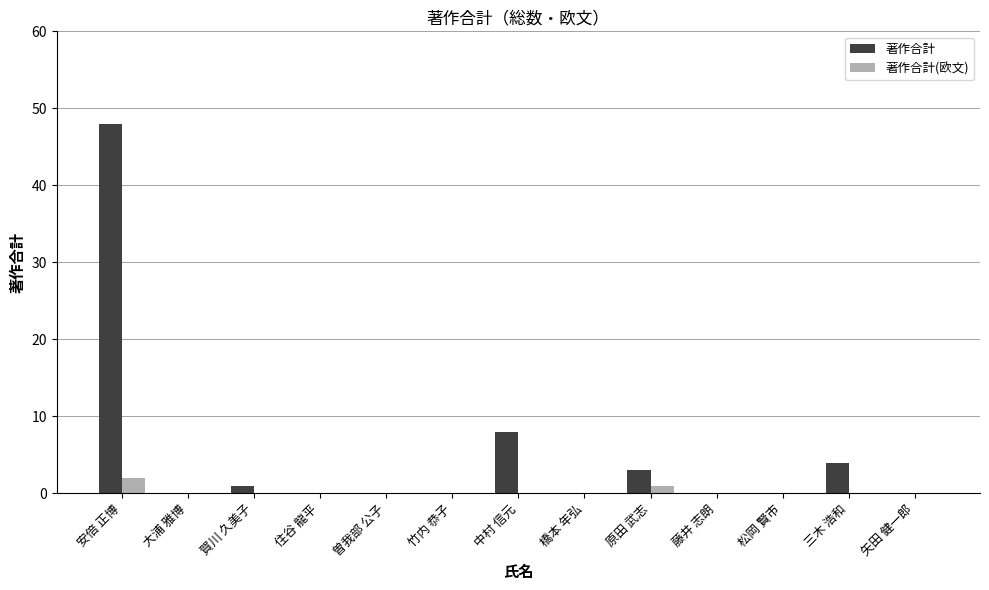

Which category has the highest value across all series?

安倍 正博